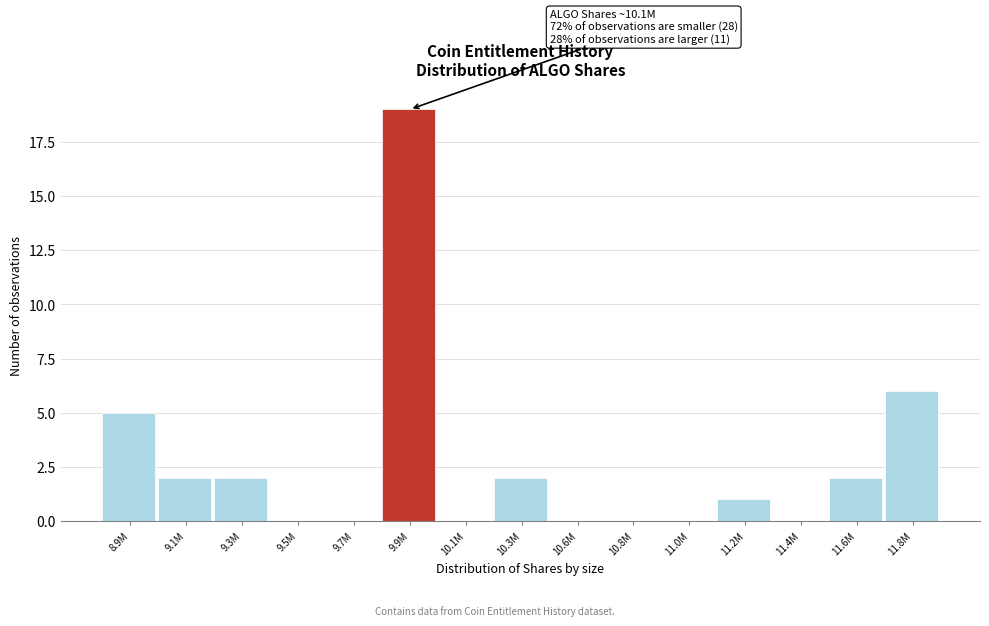

Reading right to left, what are all the values shown in this chart?

11.8M=6	11.6M=2	11.4M=0	11.2M=1	11.0M=0	10.8M=0	10.6M=0	10.3M=2	10.1M=0	9.9M=19	9.7M=0	9.5M=0	9.3M=2	9.1M=2	8.9M=5